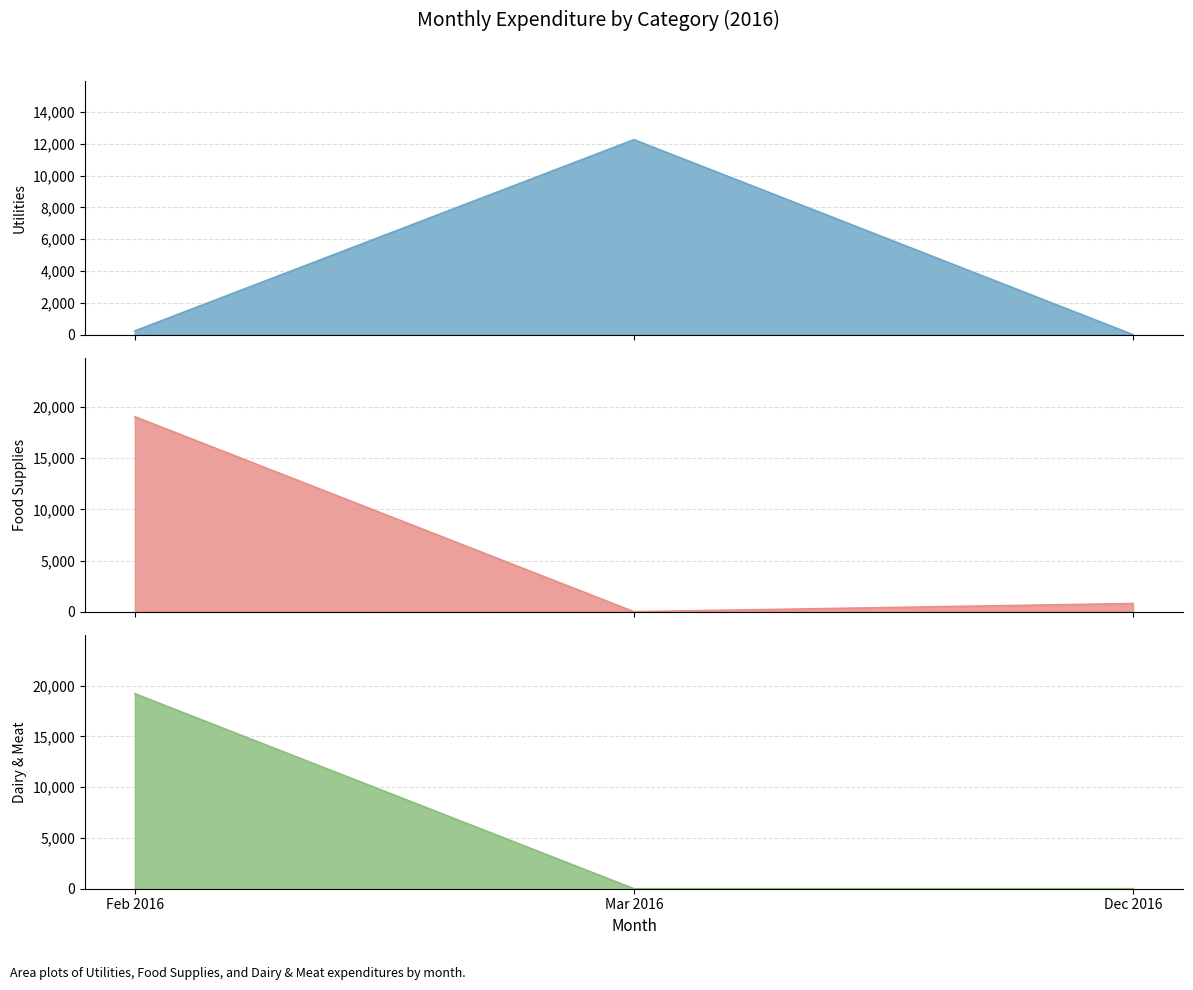

Reading left to right, list all the values displayed in this chart.

Utilities: Feb 2016=237.6	Mar 2016=12259.1	Dec 2016=0.0
Food Supplies: Feb 2016=19045.7	Mar 2016=0.0	Dec 2016=799.3
Dairy & Meat: Feb 2016=19207.9	Mar 2016=0.0	Dec 2016=0.0